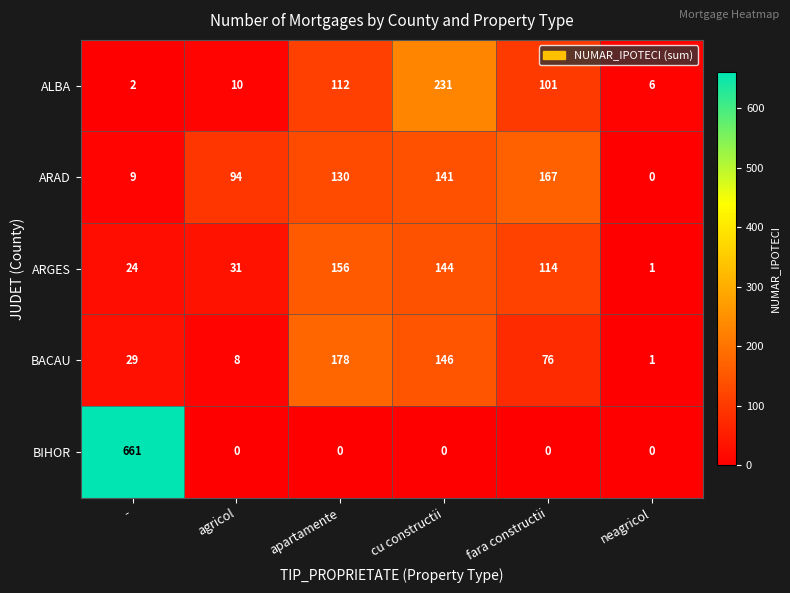

Reading left to right, what are all the values shown in this chart?

ALBA: 2	10	112	231	101	6
ARAD: 9	94	130	141	167	0
ARGES: 24	31	156	144	114	1
BACAU: 29	8	178	146	76	1
BIHOR: 661	0	0	0	0	0